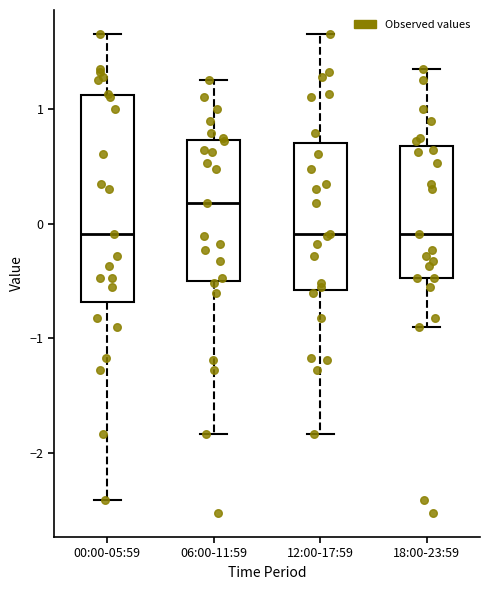

Where does the lower whisker of the box for 18:00-23:59 end on the y-axis? The values are not printed on the chart, so give them approximately, as read against the axis.

-0.9